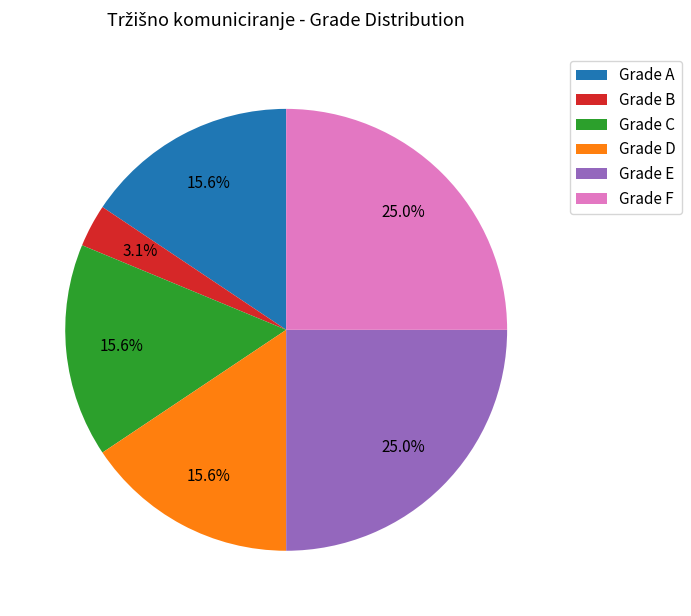

Which category has the smallest portion of the pie?

Grade B